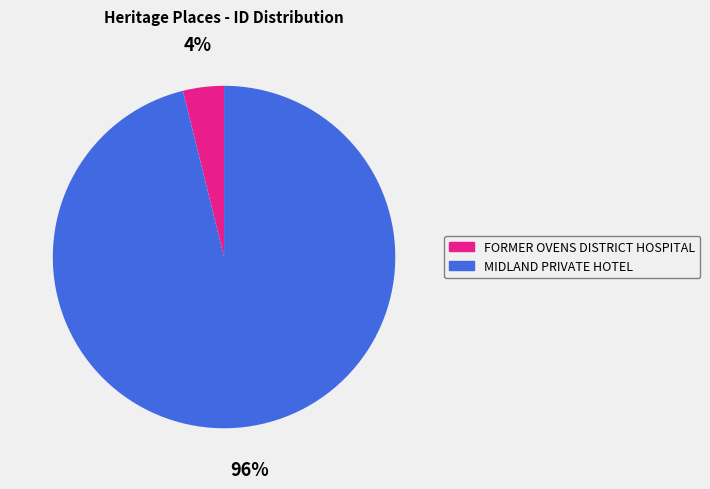

To the nearest percent, what is the difference between the largest and smallest slice percentages?

92%